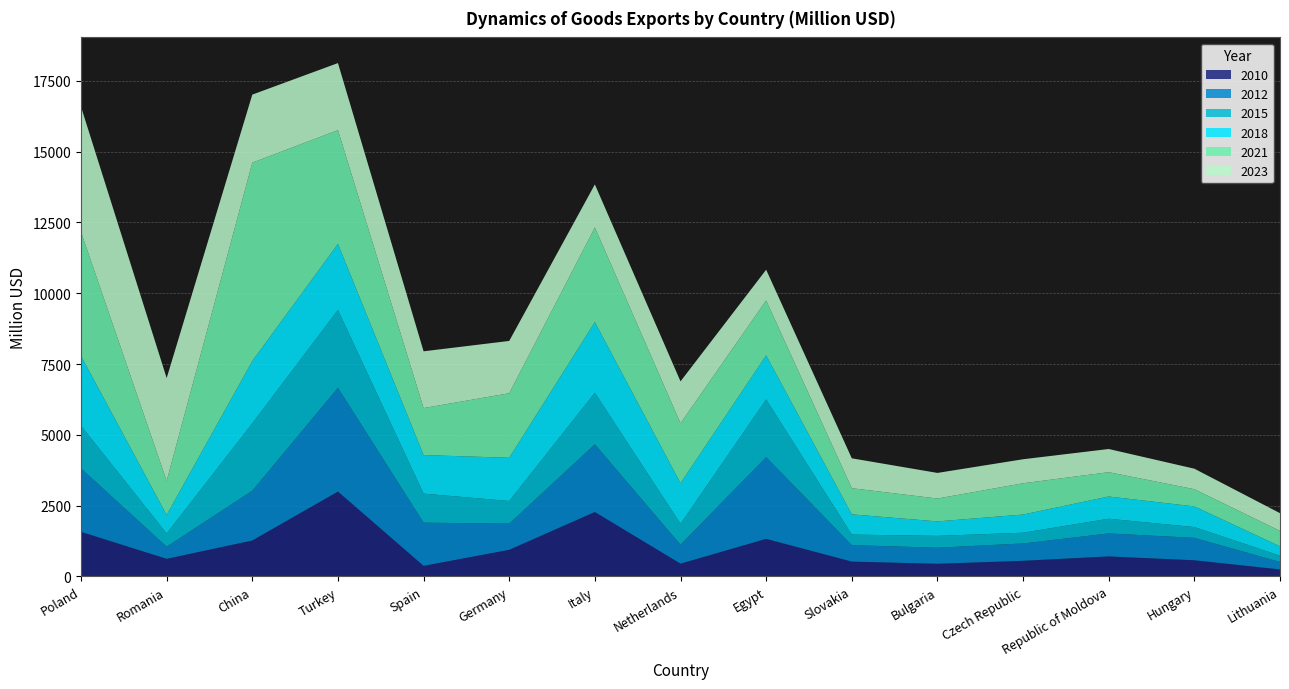

Reading right to left, transcribe all the data shown in this chart.

2010: 248.1	571.0	707.2	552.7	447.6	524.0	1326.7	451.6	2275.0	940.6	374.3	2996.2	1269.4	621.6	1575.0
2012: 264.8	792.0	813.0	613.0	567.0	582.0	2885.0	669.0	2389.0	925.0	1525.0	3663.0	1758.0	428.0	2240.0
2015: 221.7	381.0	518.0	379.0	418.0	373.0	2038.0	738.0	1822.0	799.0	1025.0	2750.0	2379.0	468.0	1506.0
2018: 329.9	728.8	784.6	641.8	511.1	713.4	1555.1	1433.9	2495.1	1526.1	1361.4	2332.3	2199.6	652.9	2464.7
2021: 544.2	607.9	858.7	1104.0	807.3	923.9	1940.0	2116.2	3340.0	2278.0	1659.1	4016.4	7002.5	1204.0	4377.6
2023: 626.2	723.8	818.9	847.8	904.6	1054.9	1085.0	1479.3	1520.7	1847.0	2004.3	2367.7	2403.7	3630.0	4418.3